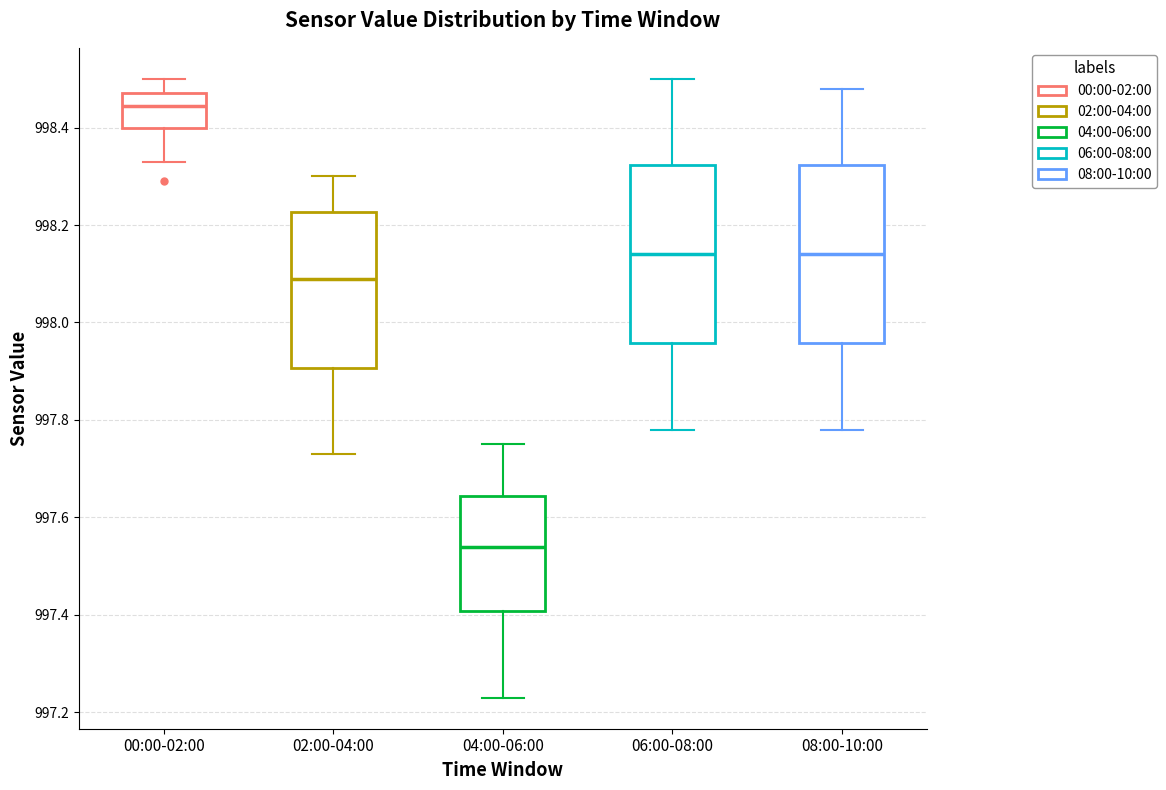

Which box's median line is the lowest?

04:00-06:00